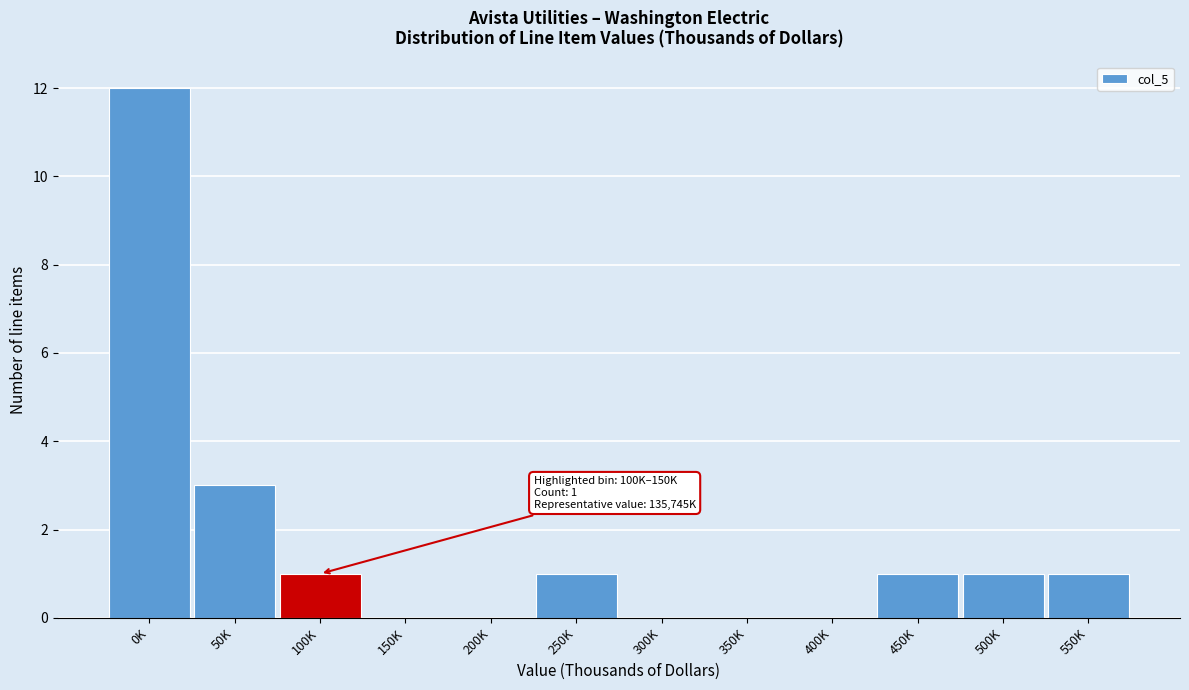

At which label is the value closest to 6?

50K